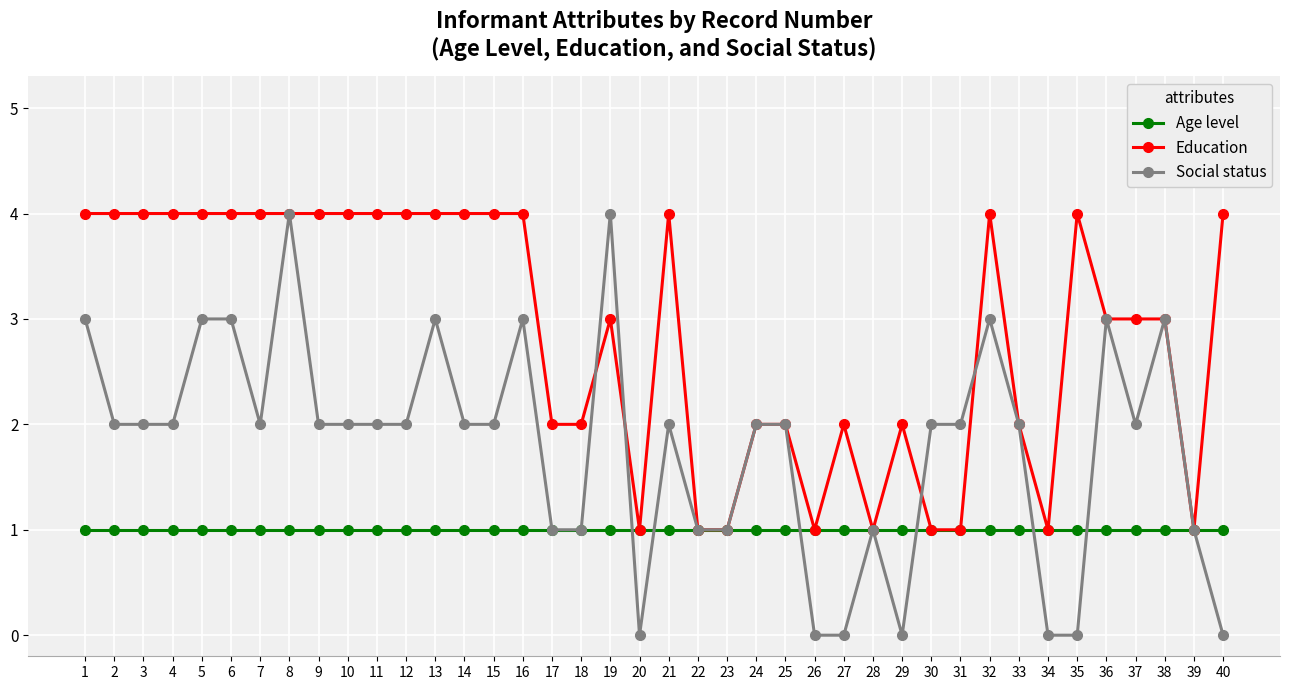

What is the highest value of the Social status series?

4